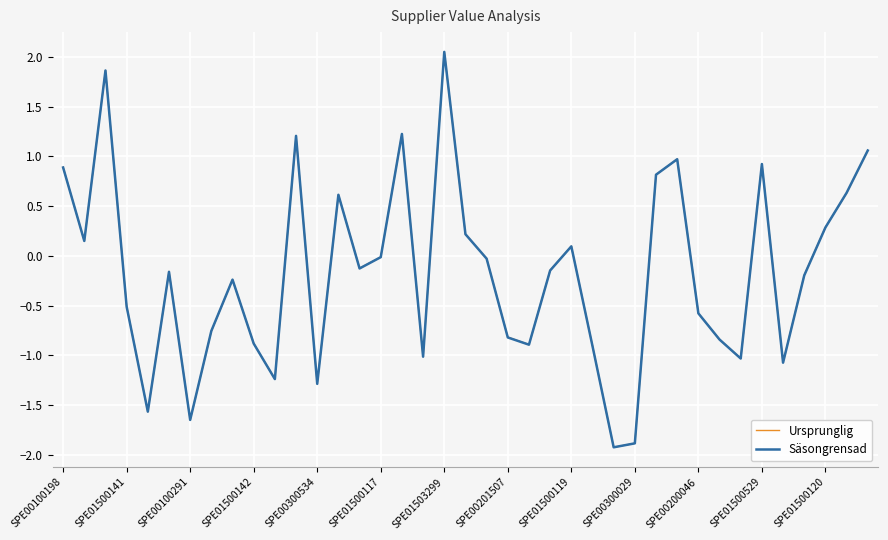

What is the smallest value displayed?

-1.9